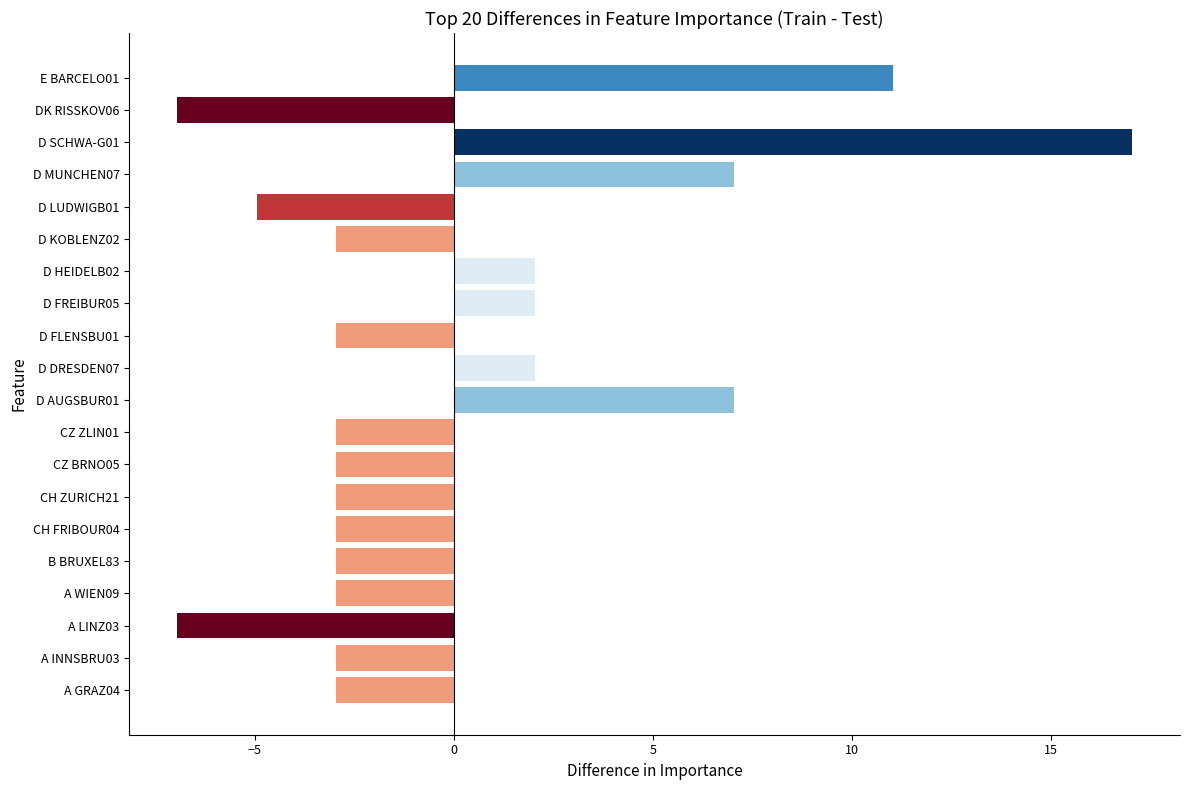

Which label corresponds to the largest value in the chart?

D SCHWA-G01